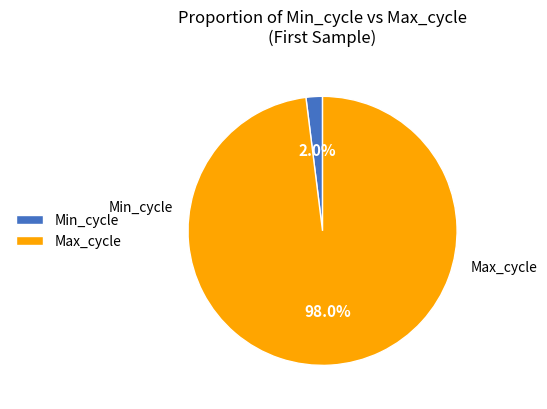

Which slice is the smallest?

Min_cycle